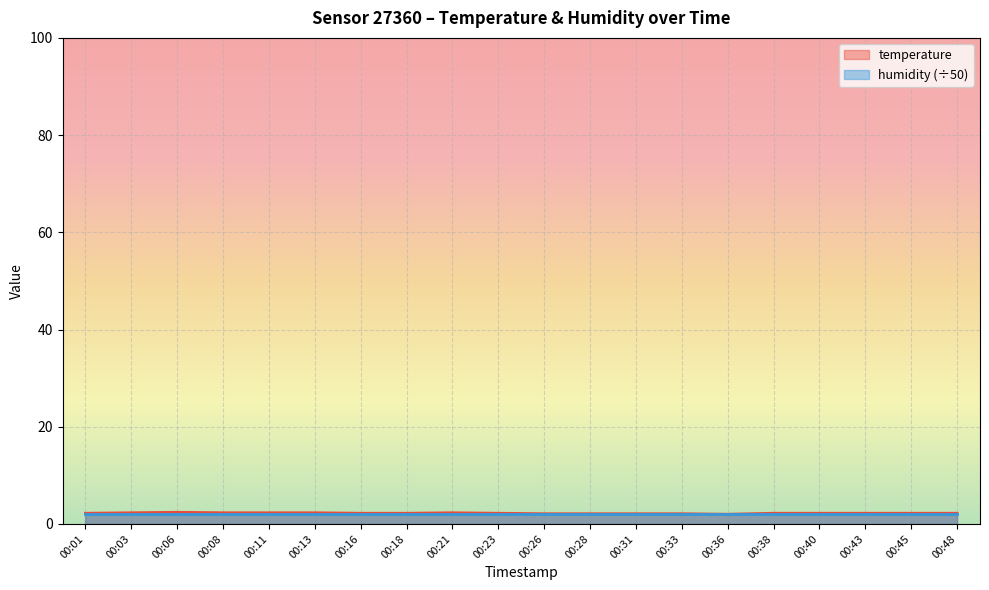

Where is the first local maximum?

00:06